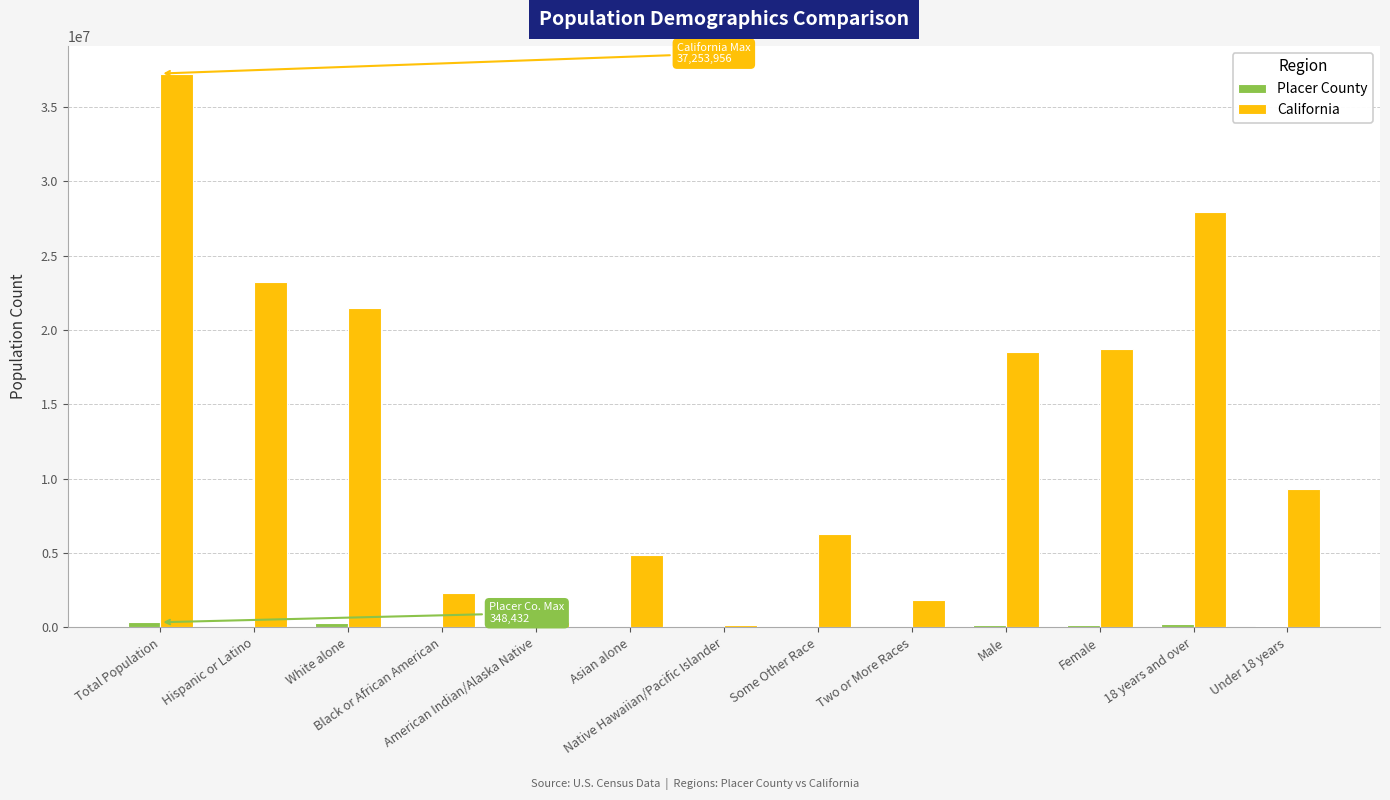

Count the number of data series in this chart.

2